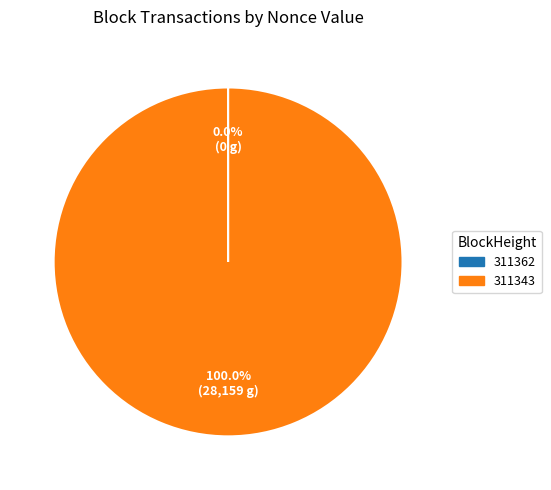

Which slice is the largest?

311343